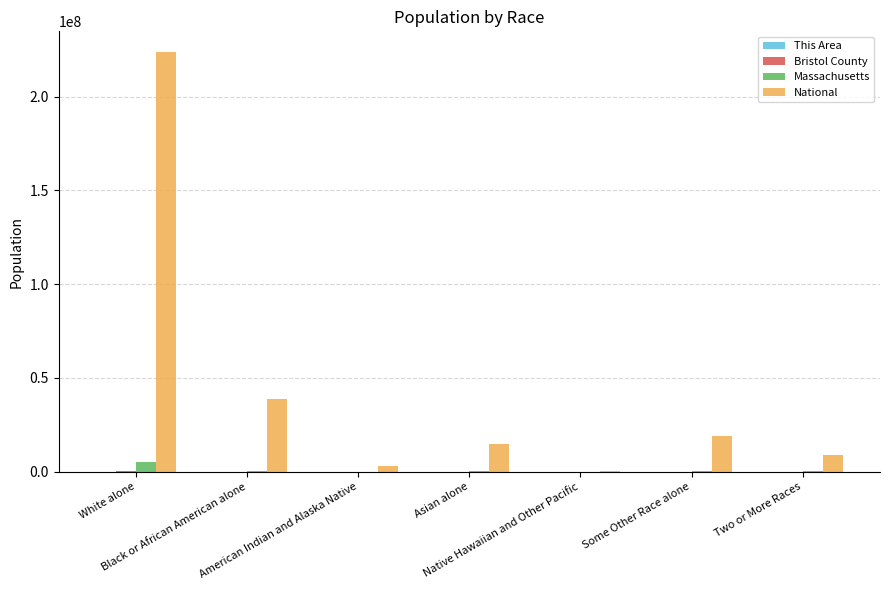

What is the spread (max minus min) of values at White alone?

223546819